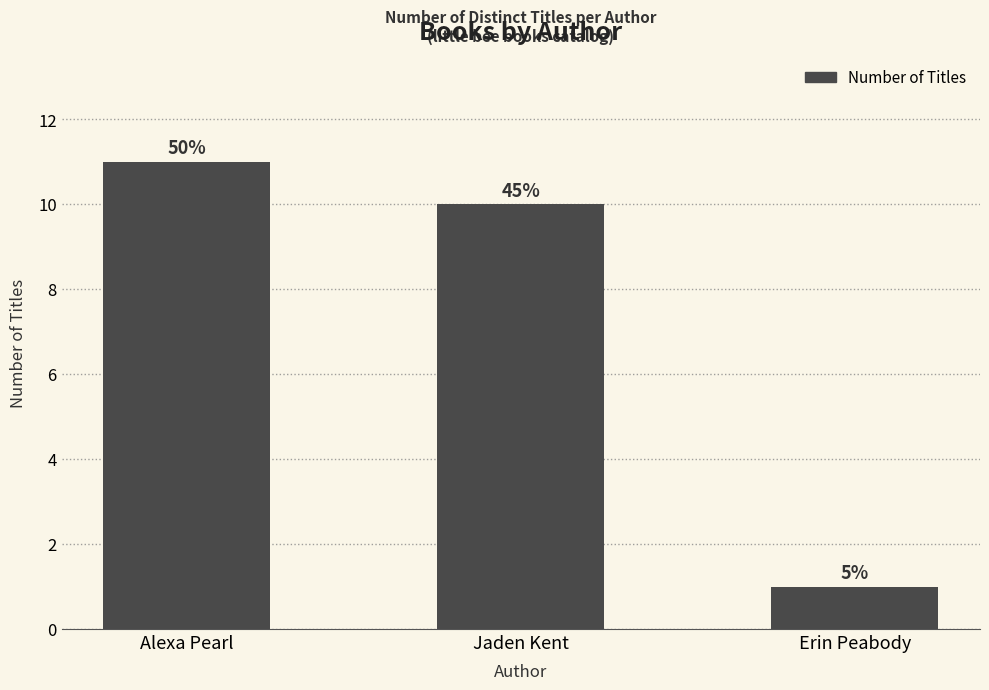

Does the chart contain any negative values?

No